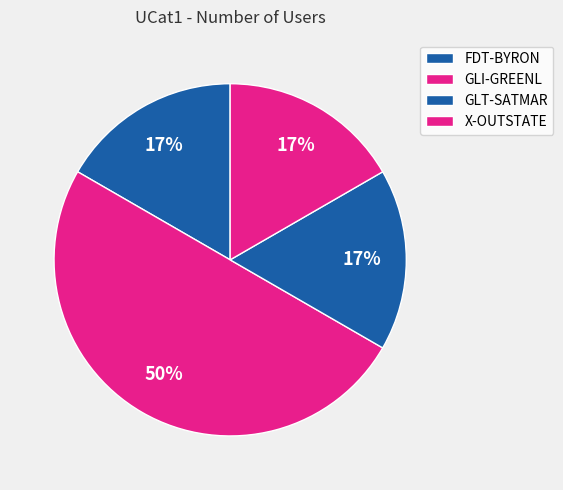

How many slices are in this pie chart?

4